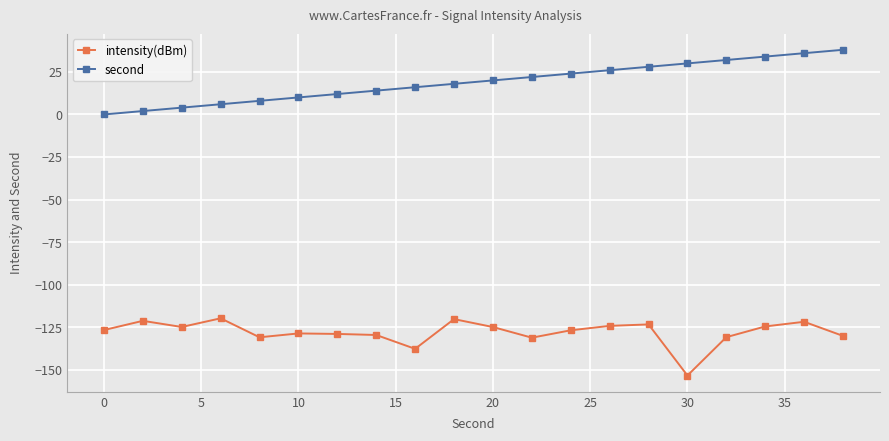

True or false: second has more than 0 interior local peaks.

False